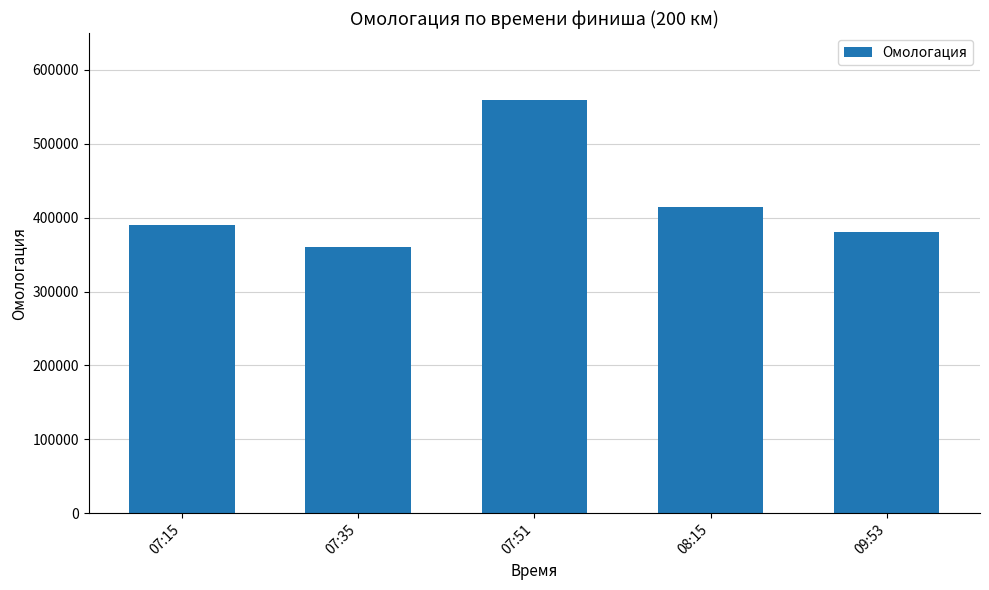

What is the sum of the values at 07:15 and 09:53?

770829